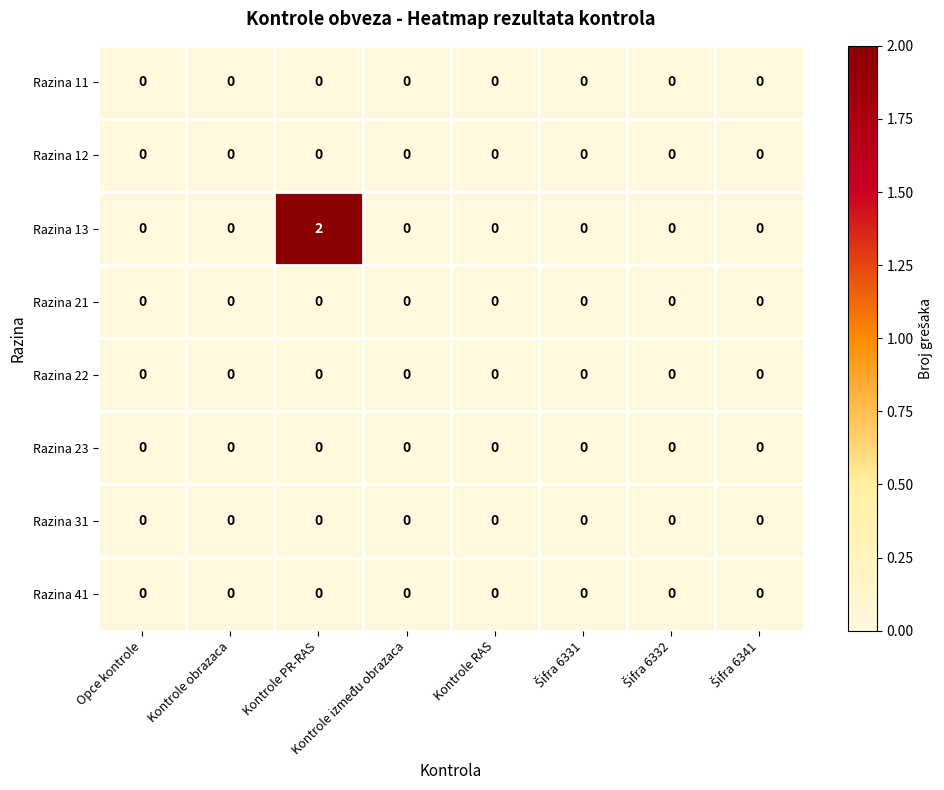

Which series has the largest range (max minus min)?

Razina 13